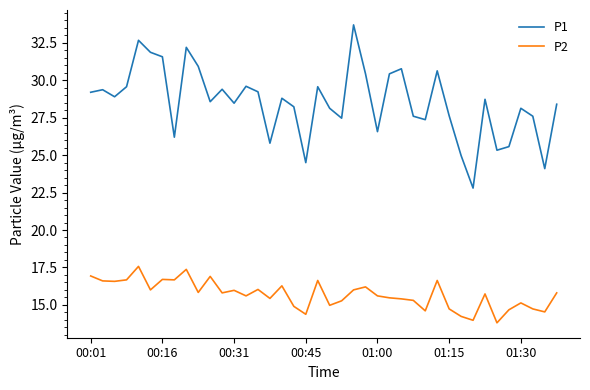

List the series in order of their peak value, highest first.

P1, P2